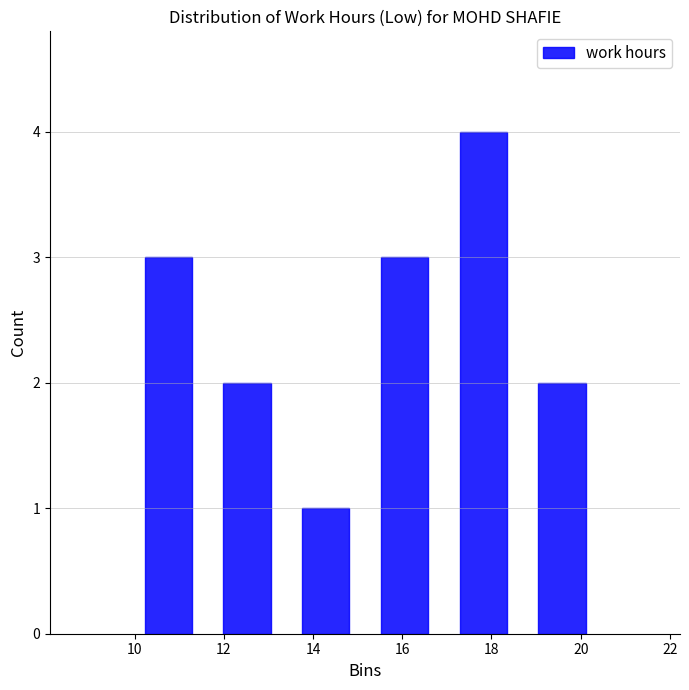

Over which range of the x-axis is the bar tallest?

17.0 to 18.6